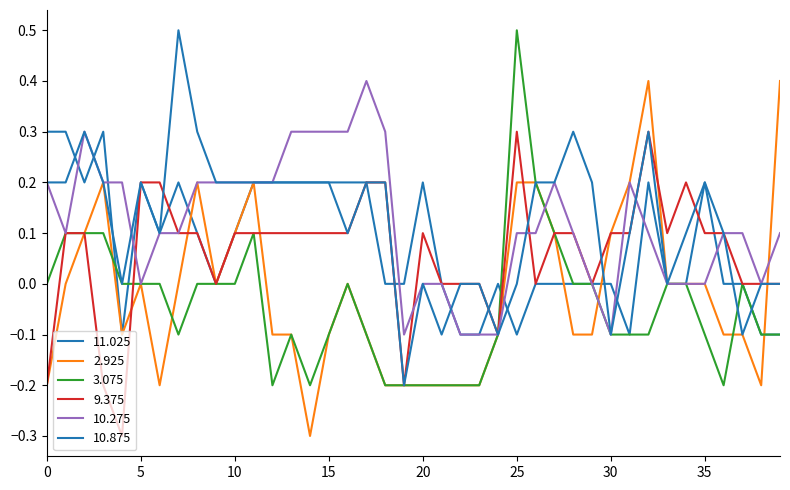

Is this an area chart (filled region under the line)?

No